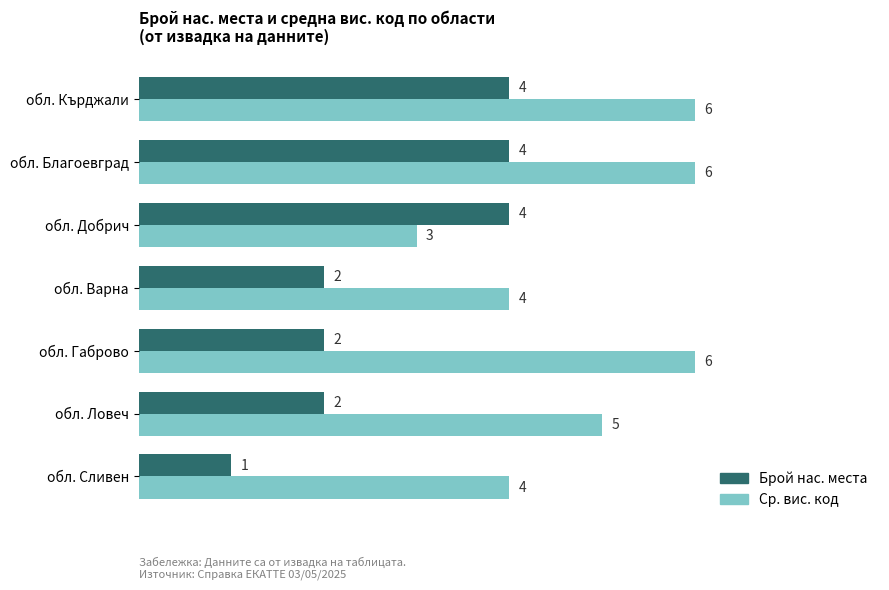

What is the difference between the highest and lowest values at обл. Ловеч?

3